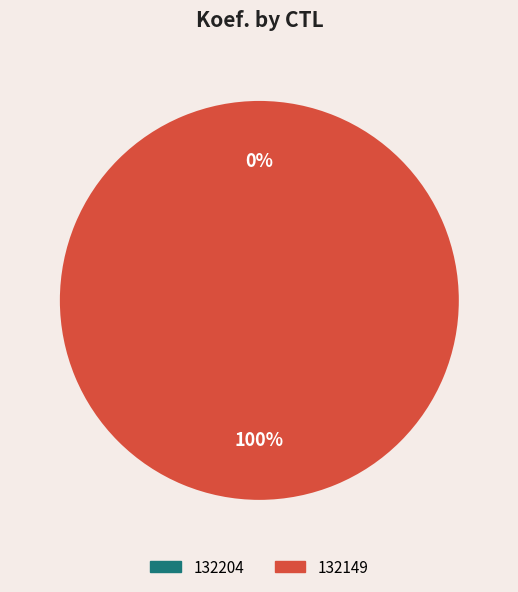

How many slices are in this pie chart?

2